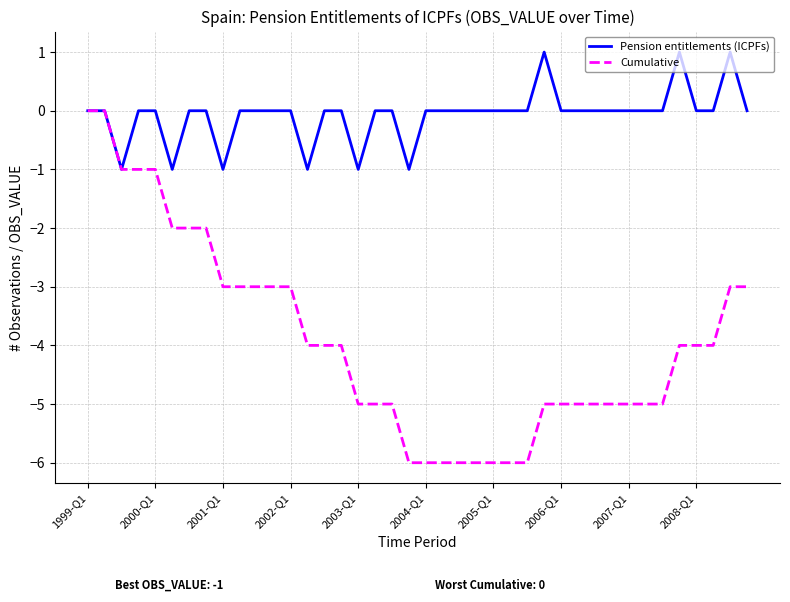

List the series in order of their overall mean, highest first.

Pension entitlements (ICPFs), Cumulative